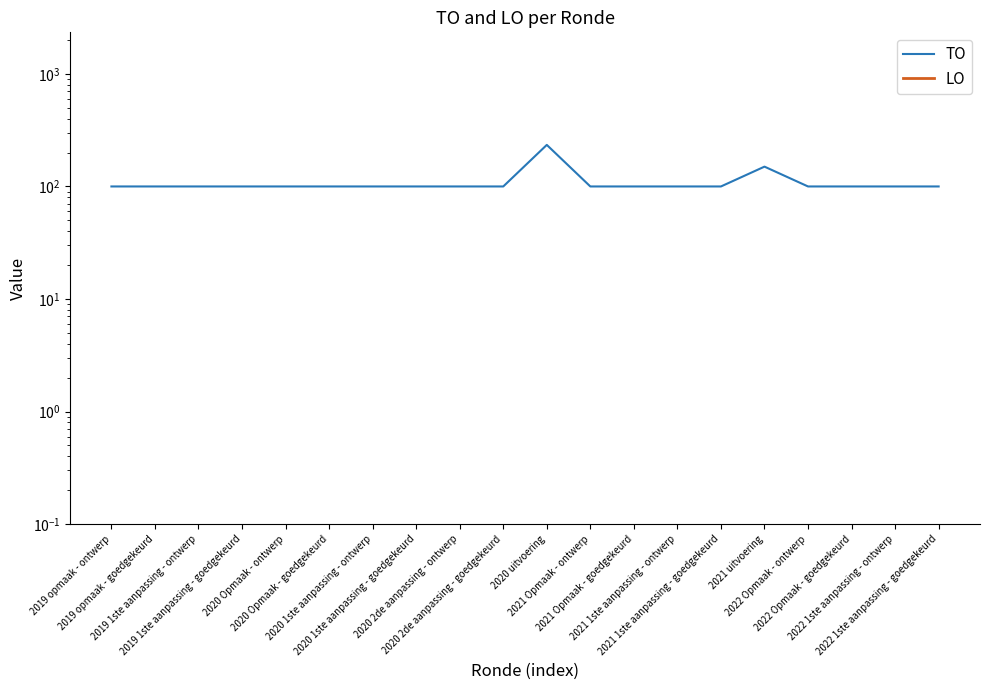

List the series in order of their overall mean, lowest first.

LO, TO